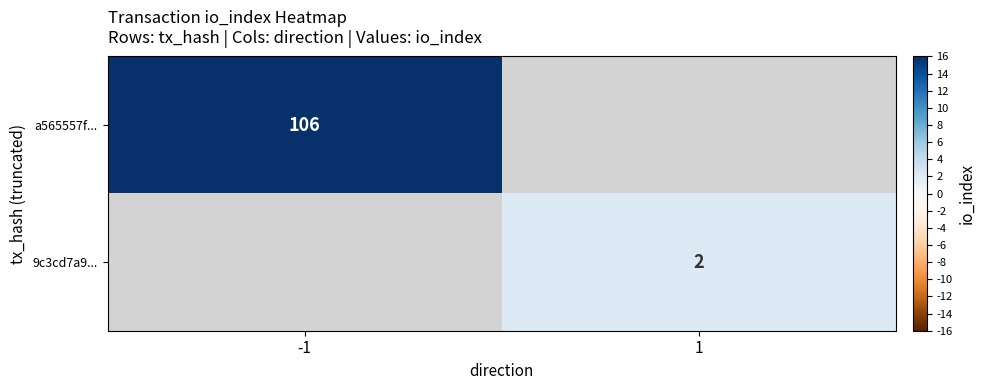

True or false: 9c3cd7a9... has a value of 1 at 1.

False